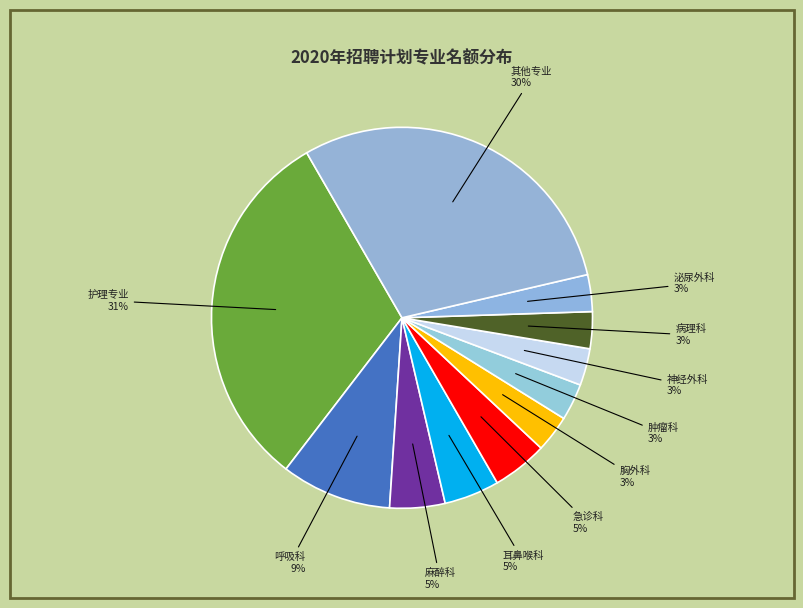

Does any single category account for the majority?

No